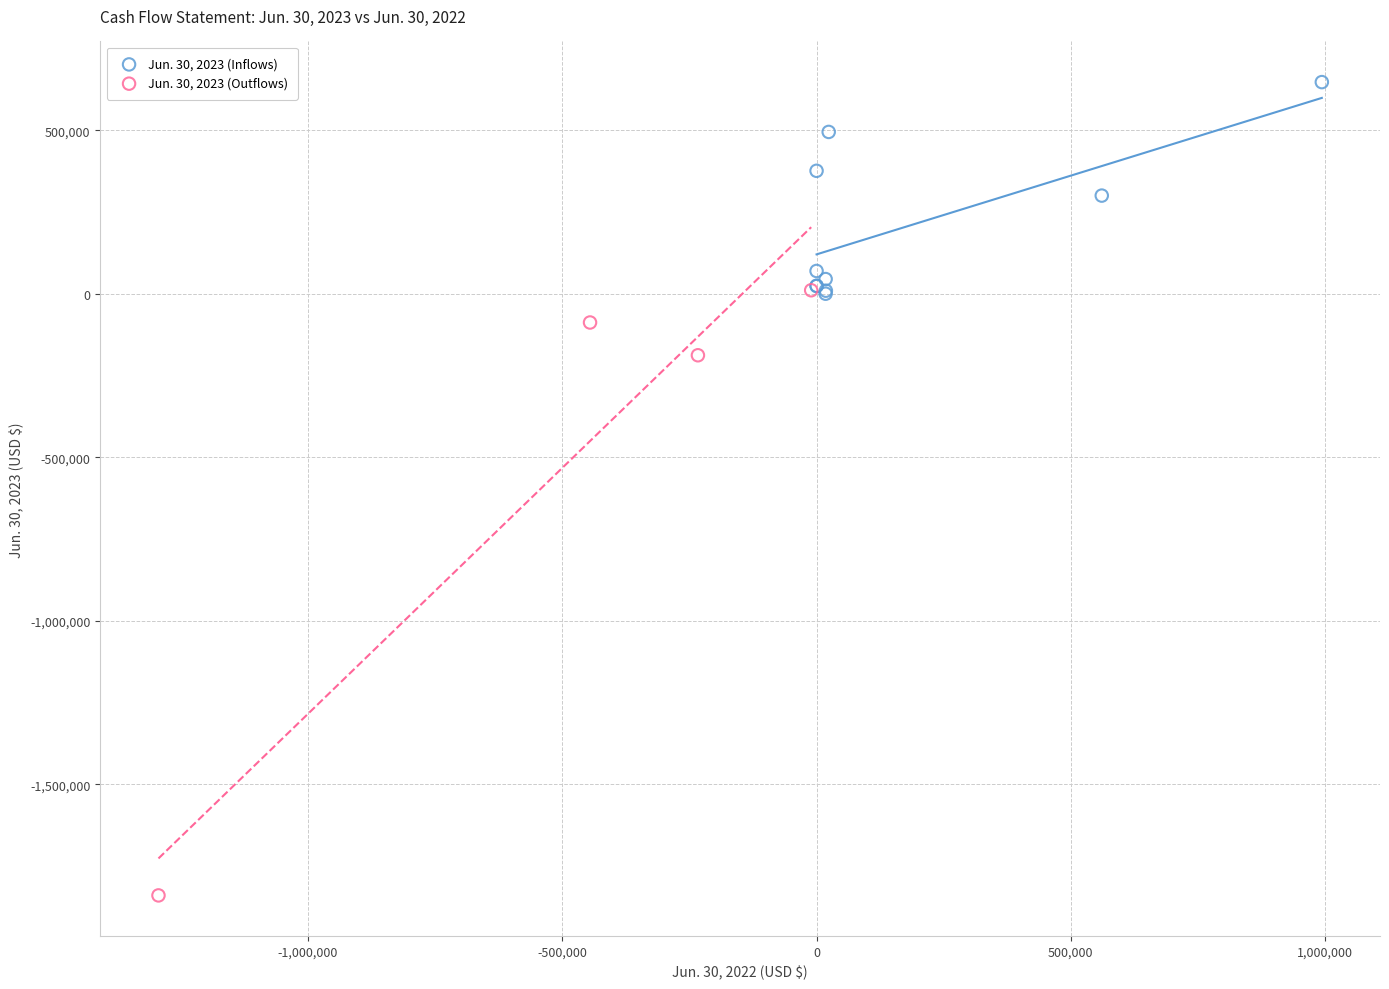

Which series reaches the minimum Y coordinate?

Jun. 30, 2023 (Outflows)